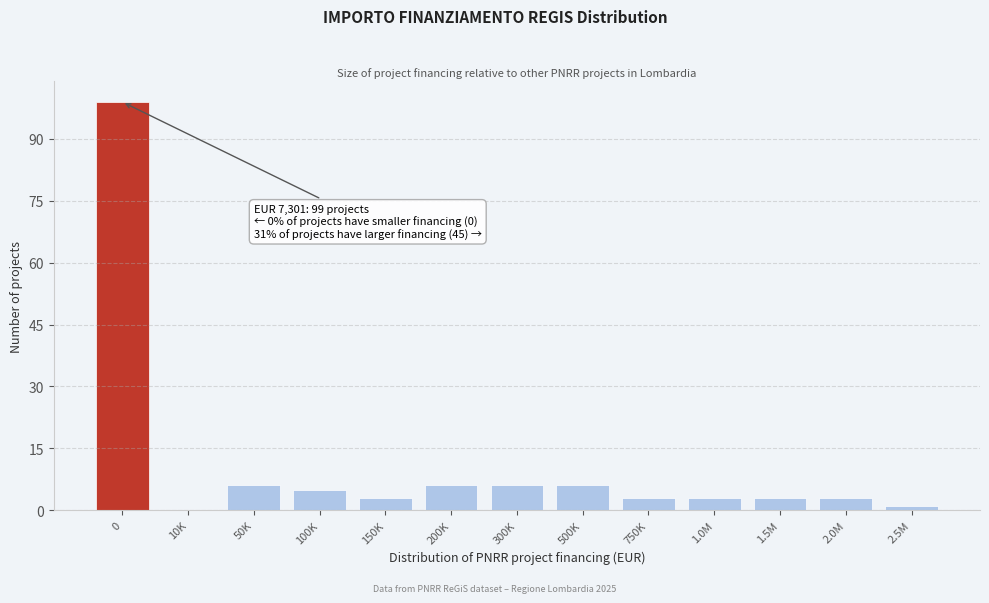

Reading left to right, extract all data points from this chart.

0=99	10K=0	50K=6	100K=5	150K=3	200K=6	300K=6	500K=6	750K=3	1.0M=3	1.5M=3	2.0M=3	2.5M=1